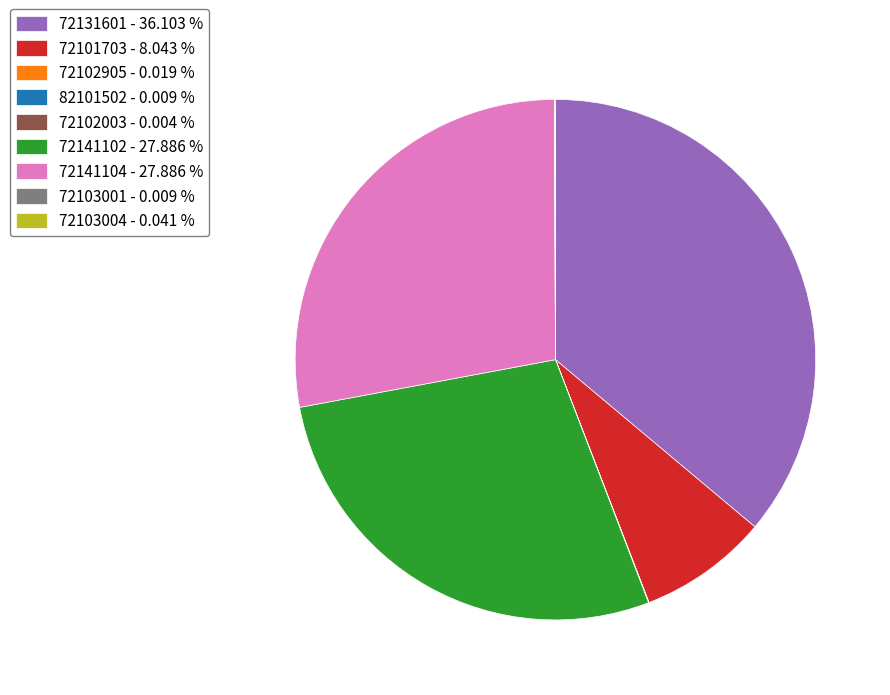

Does 72101703 account for over 50% of the chart?

No